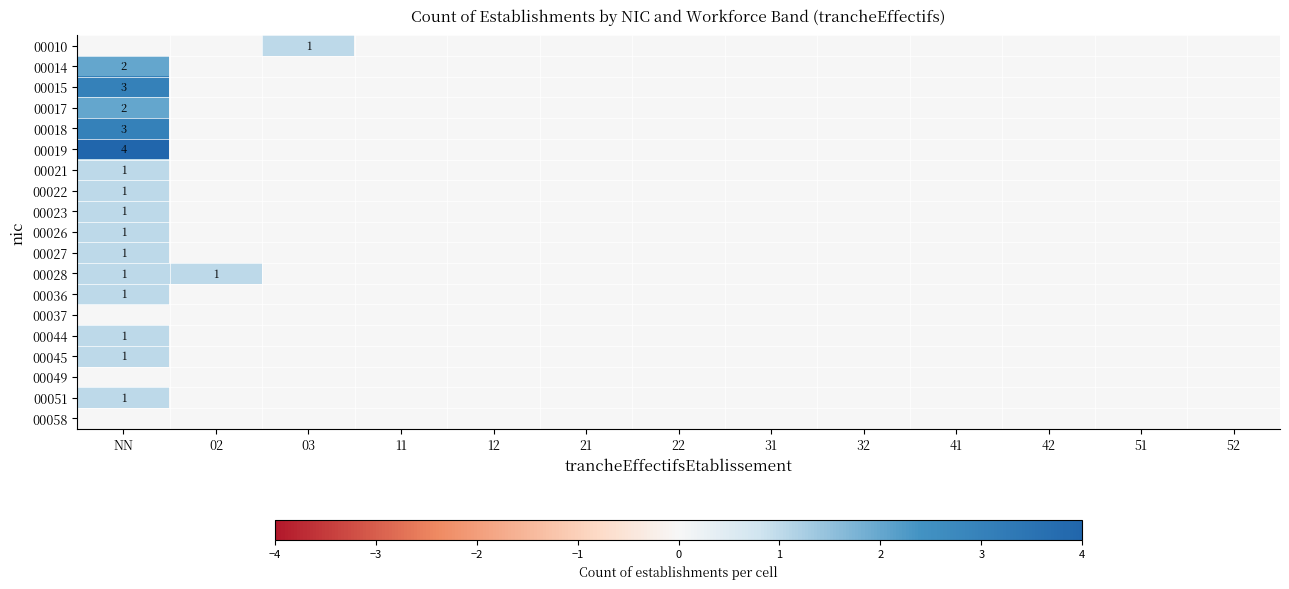

At NN, list the series in order from smallest to largest.

00010, 00037, 00049, 00058, 00021, 00022, 00023, 00026, 00027, 00028, 00036, 00044, 00045, 00051, 00014, 00017, 00015, 00018, 00019